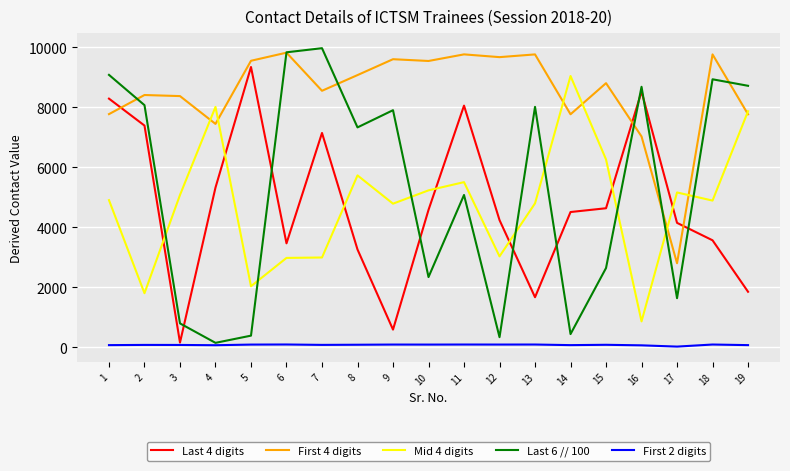

Count the number of categories in the chart.

19